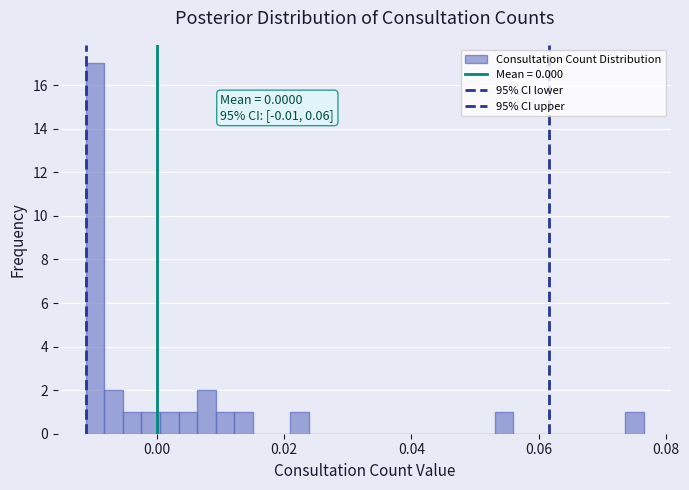

Around what value on the x-axis is the tallest bar? Give the approximate position of its centre, as read against the axis.

-0.010